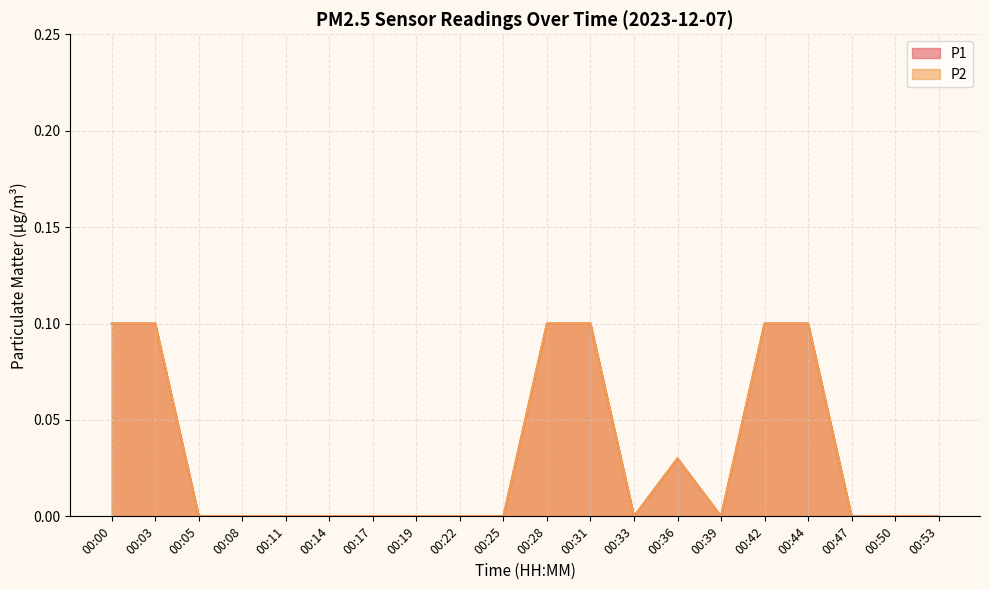

Rank the series by their maximum value, from lowest to highest.

P1, P2